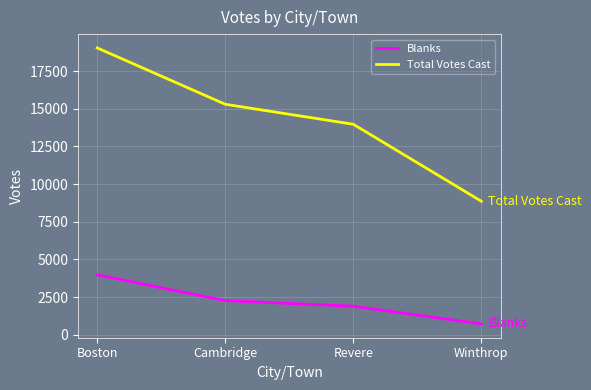

What is the difference between the Blanks values at Cambridge and Revere?

370